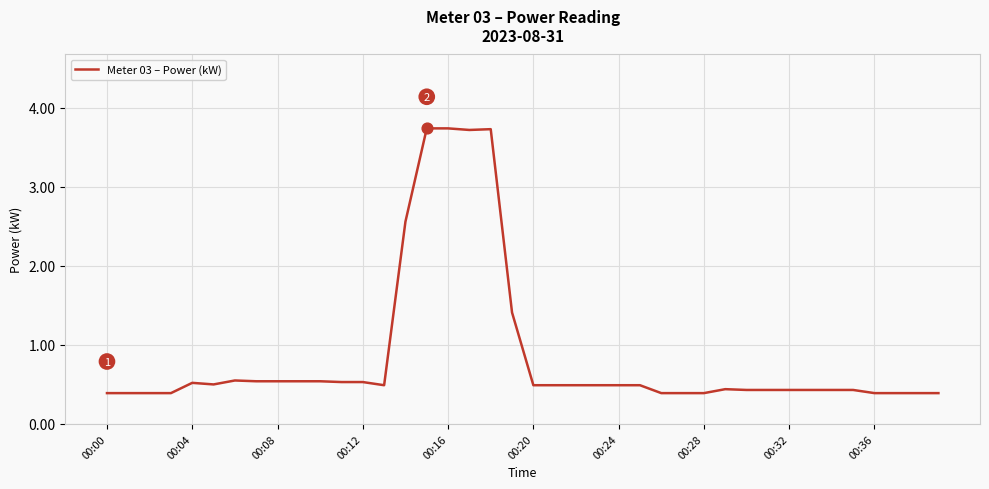

What is the maximum value shown in the chart?

3.7